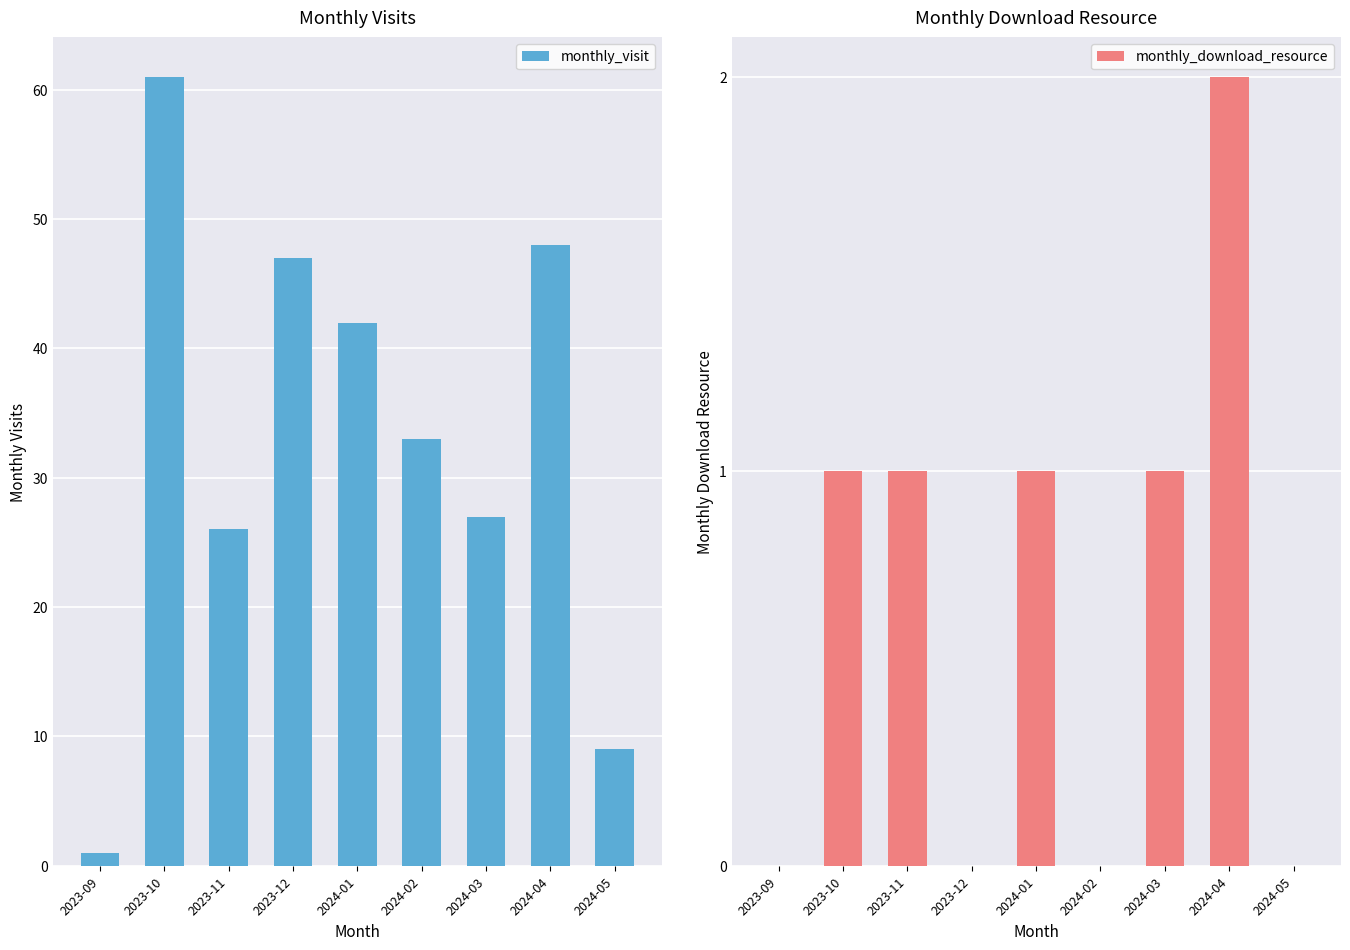

What is the lowest value of the monthly_visit series?

1